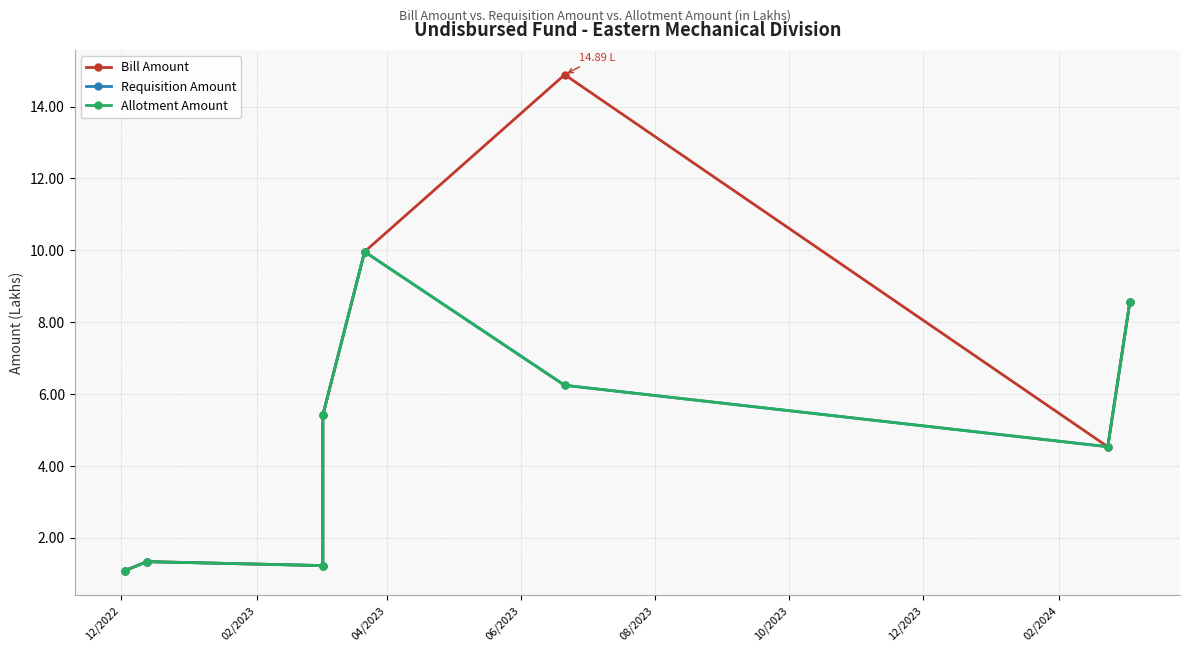

At which label does Allotment Amount reach its minimum?

12/2022